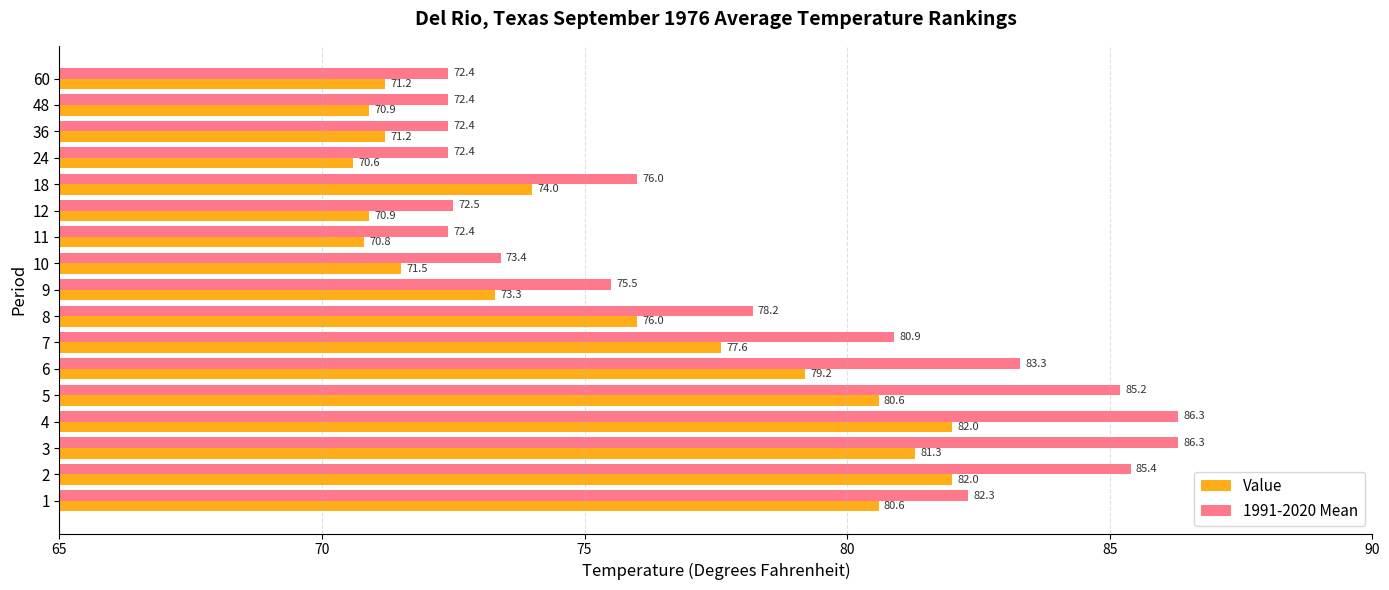

What is the difference between the second highest and second lowest values in the Value series?

11.2